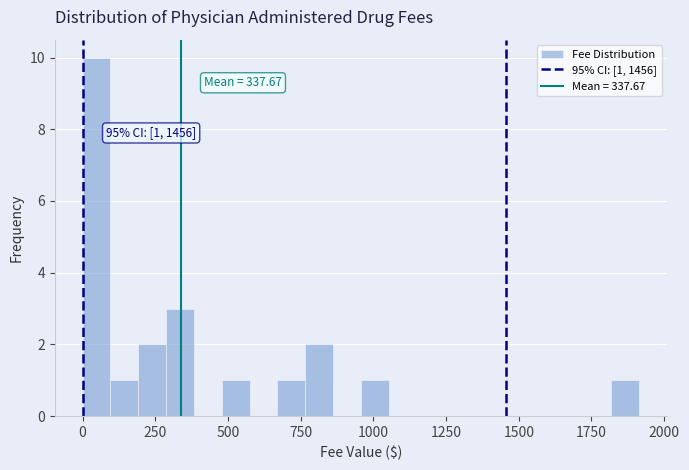

Read against the x-axis, roughly where is the centre of the tallest bar?

50